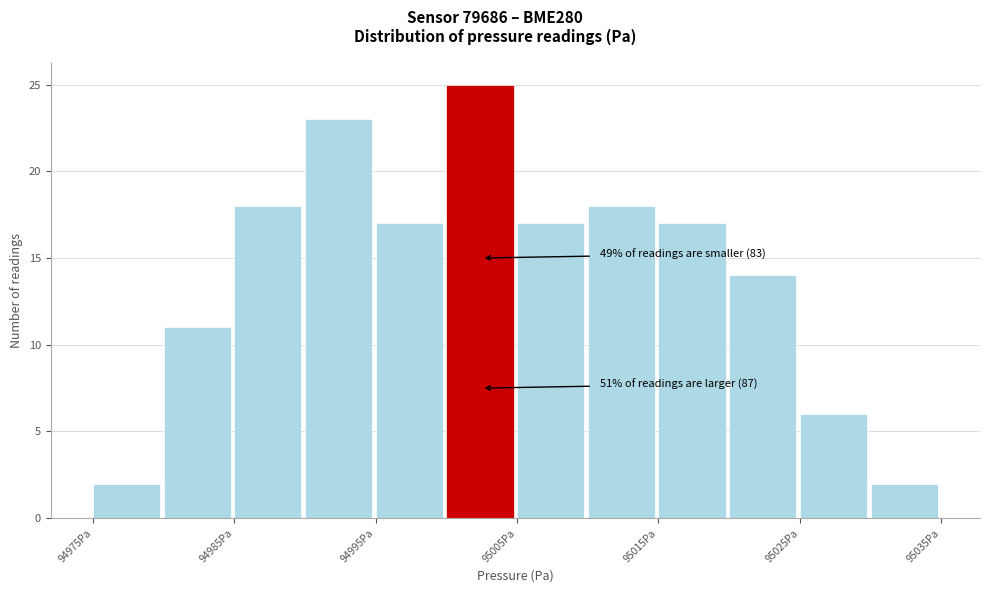

Which range on the x-axis has the tallest bar?

95000 to 95005